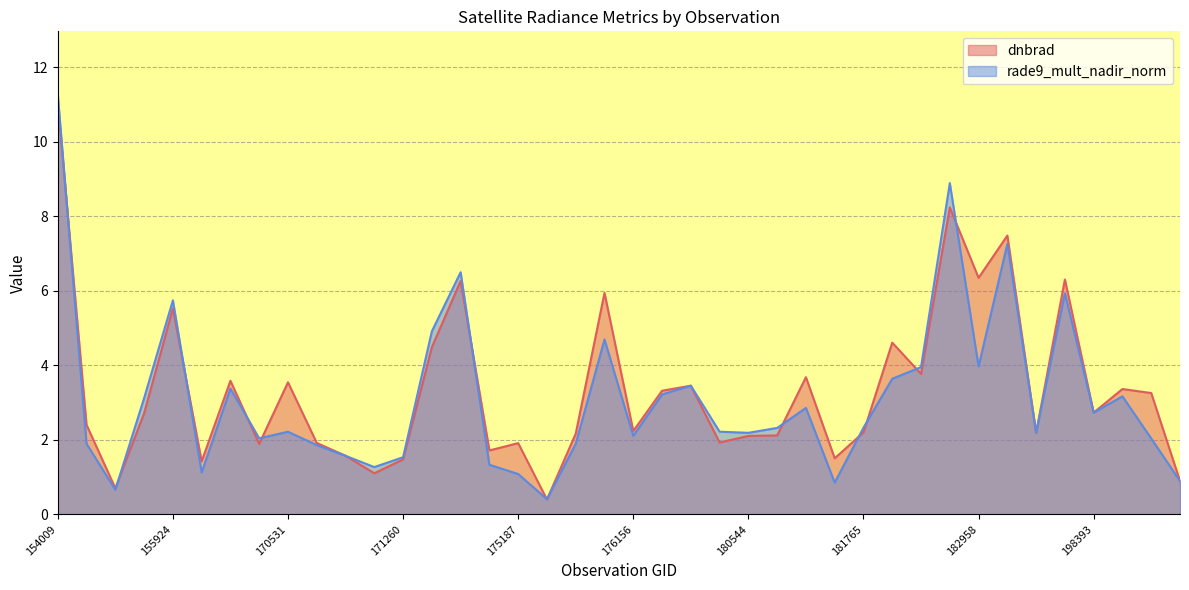

What is the difference between the highest and lowest values at 176748?

0.1